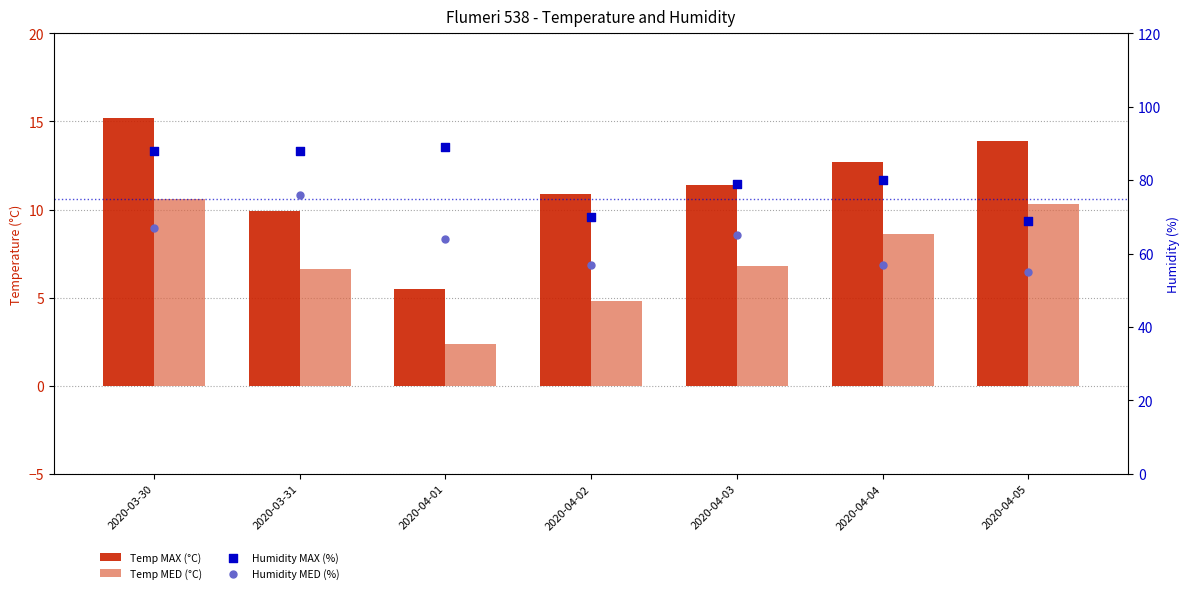

Is the value of Temp MED (°C) at 2020-04-05 greater than the value of Humidity MED (%) at 2020-03-30?

No